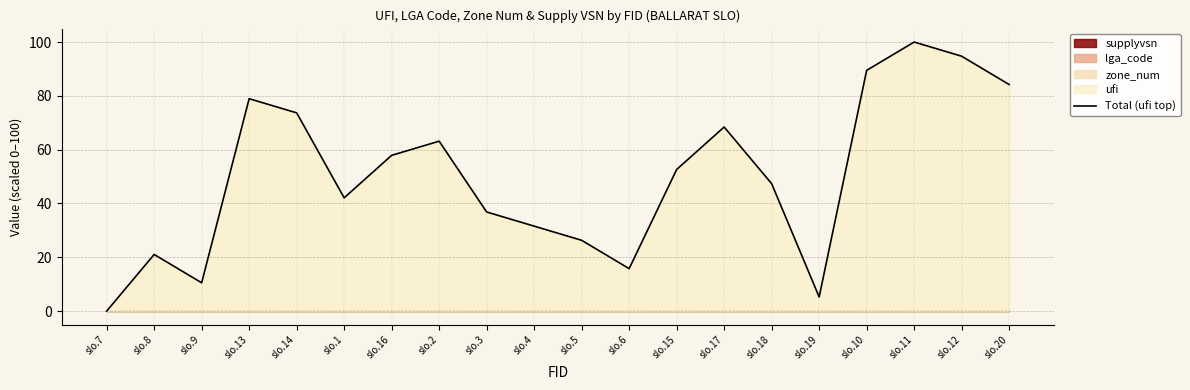

Does the chart display data point markers on the line(s)?

No